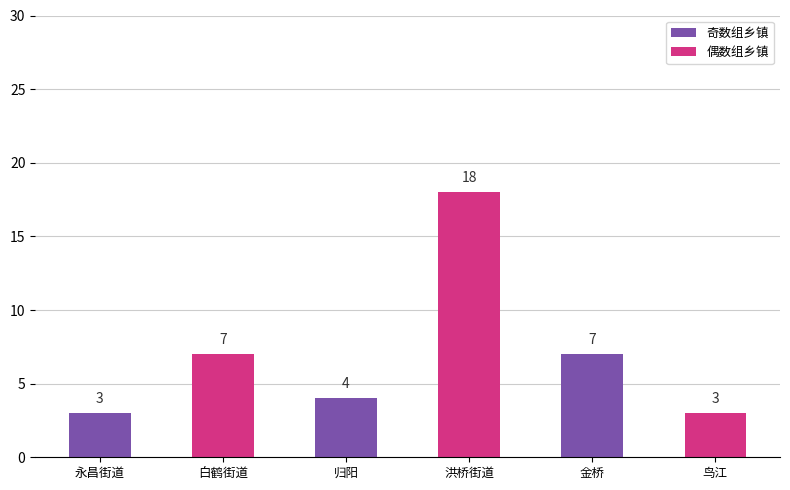

What is the difference between the second highest and second lowest values in the 奇数组乡镇 series?

4